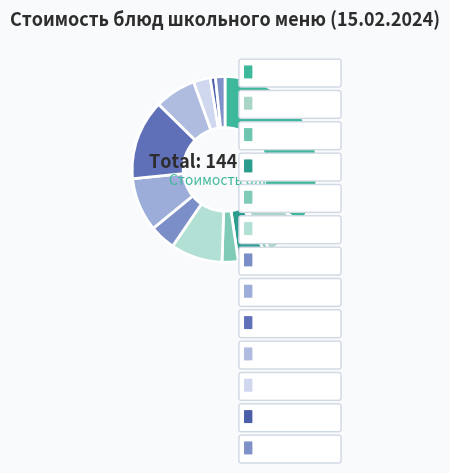

Rank the categories by value from lowest to highest.

хлеб ржаной (завтрак), хлеб ржаной (обед), хлеб пшеничный, огурец соленый, кисель фруктовый, салат из свеклы с сыром и маслом, макаронные изделия отварные с маслом, картофельное пюре с маслом сливочным, какао с молоком, яблоко, щи из свежей капусты с фрикаделькой, рыба запеченная под соусом, тефтели Детские под овощным соусом